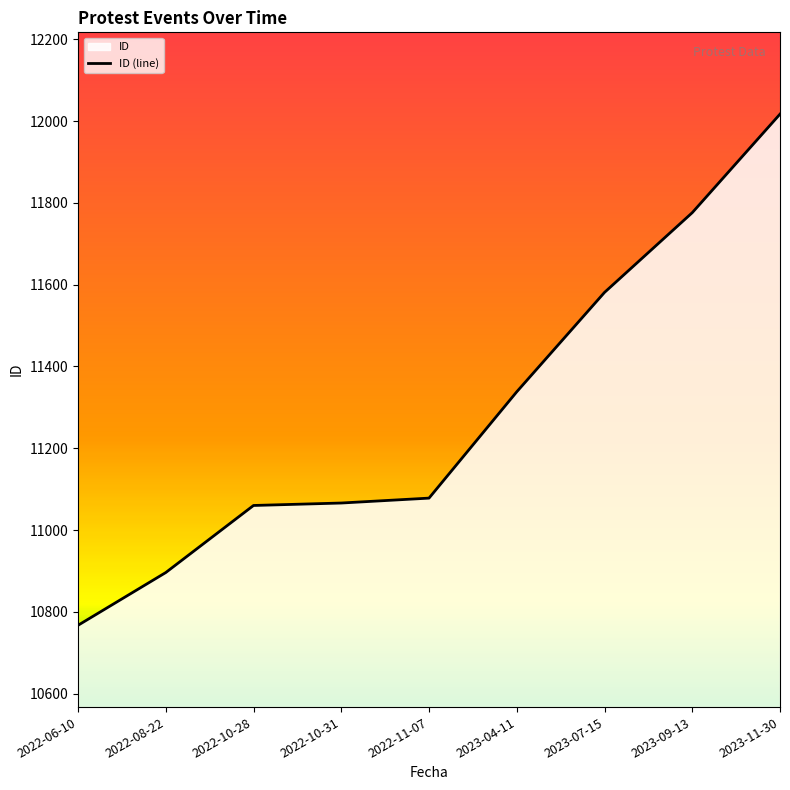

What is the difference between the values at 2022-06-10 and 2023-09-13?

1009